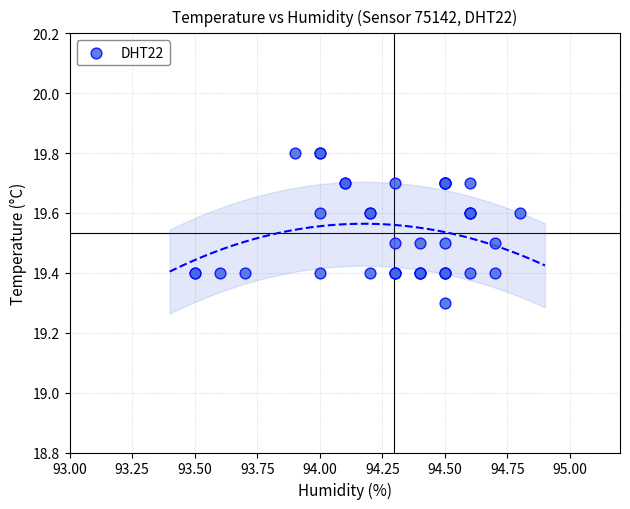

What Y value in the scatter plot is closest to 19?

19.3